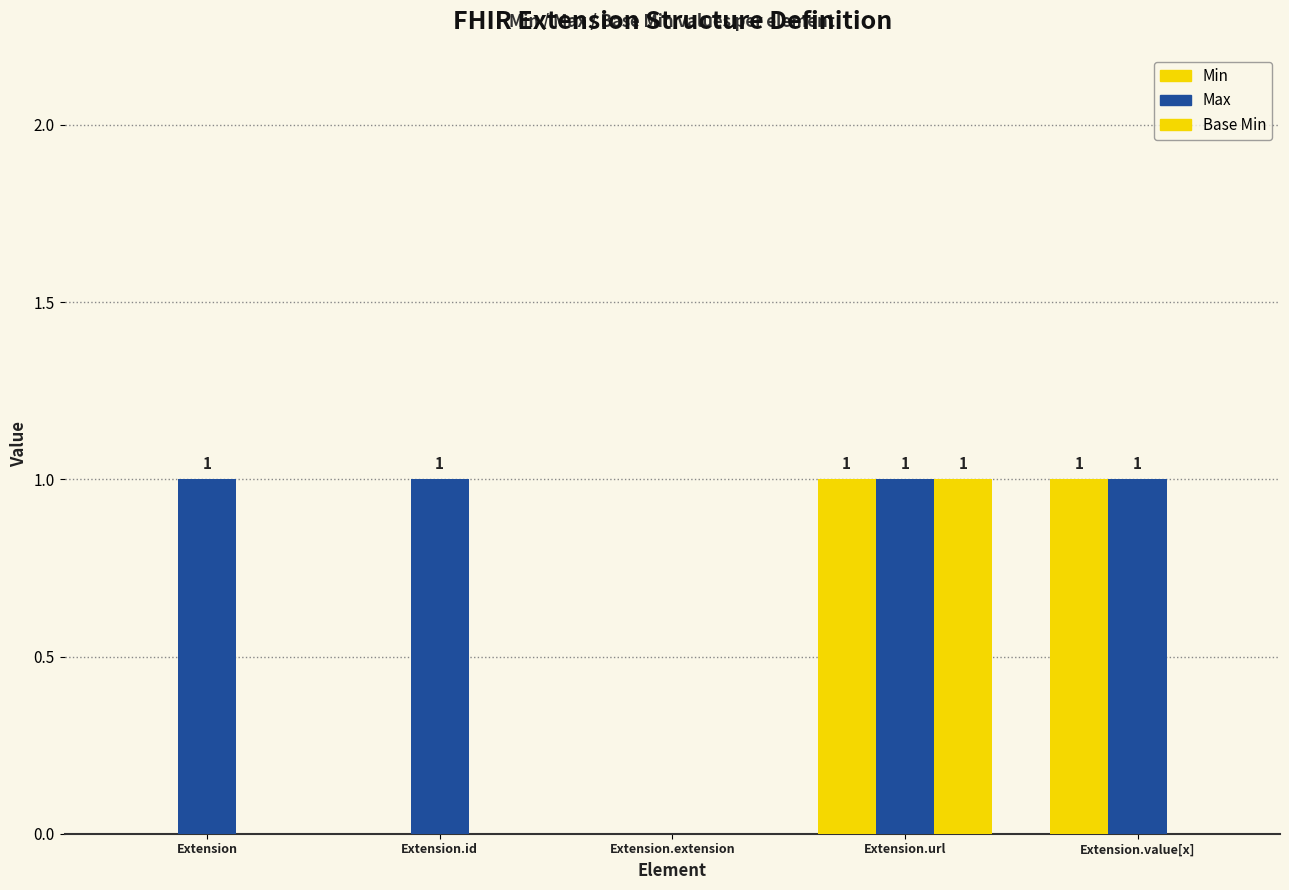

Count the number of categories in the chart.

5